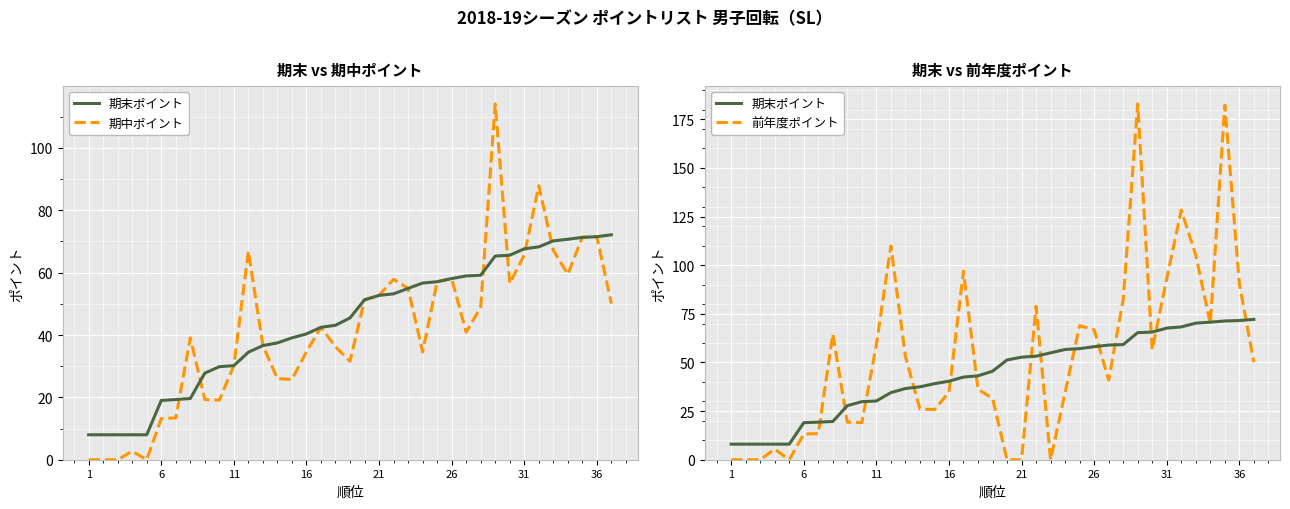

Which series has the widest spread of values?

前年度ポイント